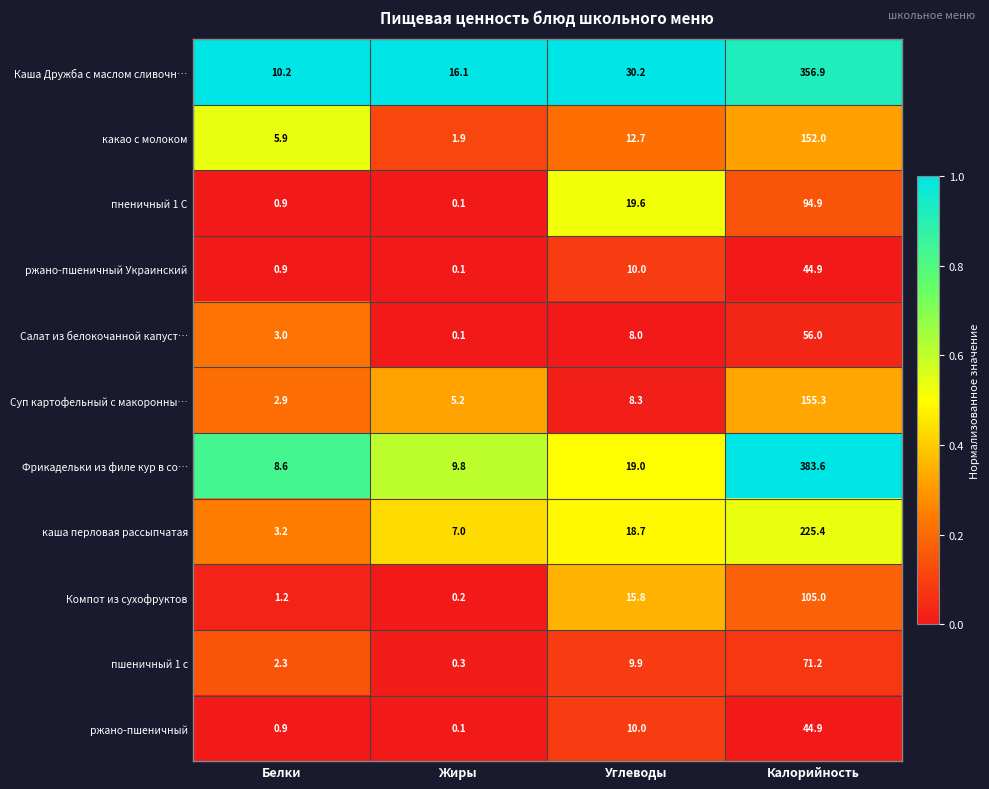

What is the spread (max minus min) of values at Жиры?

16.0